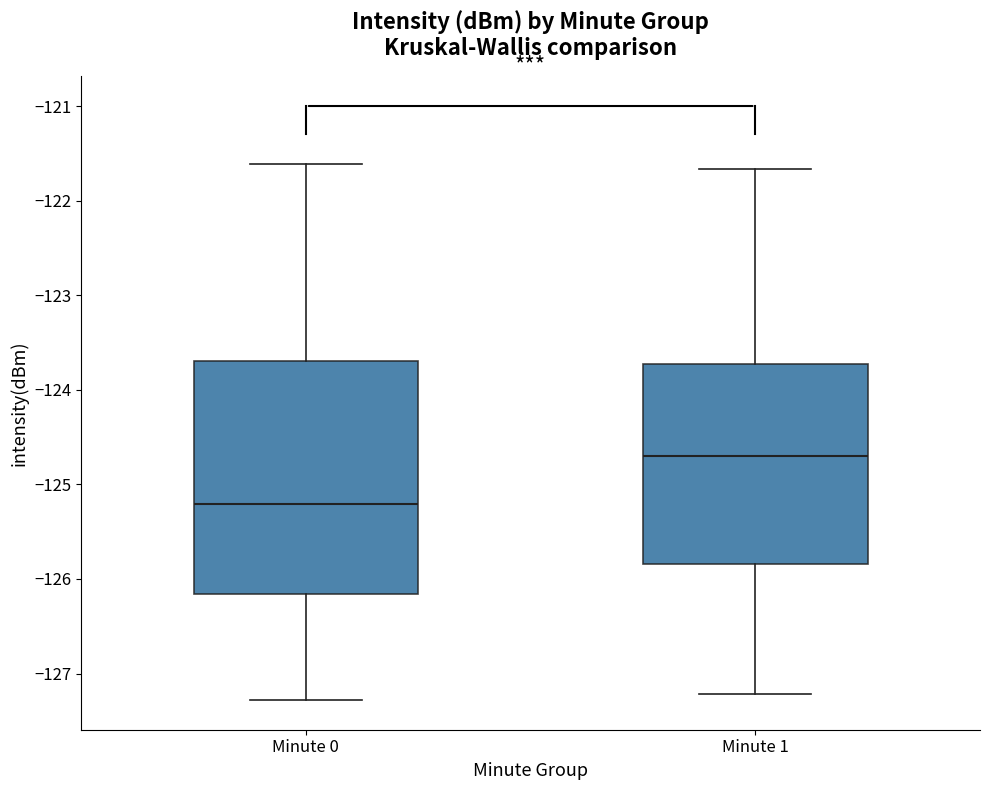

Reading left to right, transcribe this box plot: for each box, give where its median line is, the range the box spans, and where its two whiskers end, as read against the y-axis. The values are not printed on the chart, so give them approximately, as read against the axis.

Minute 0: median -125.2, box -126.2 to -123.7, whiskers -127.3 to -121.6
Minute 1: median -124.7, box -125.8 to -123.7, whiskers -127.2 to -121.7